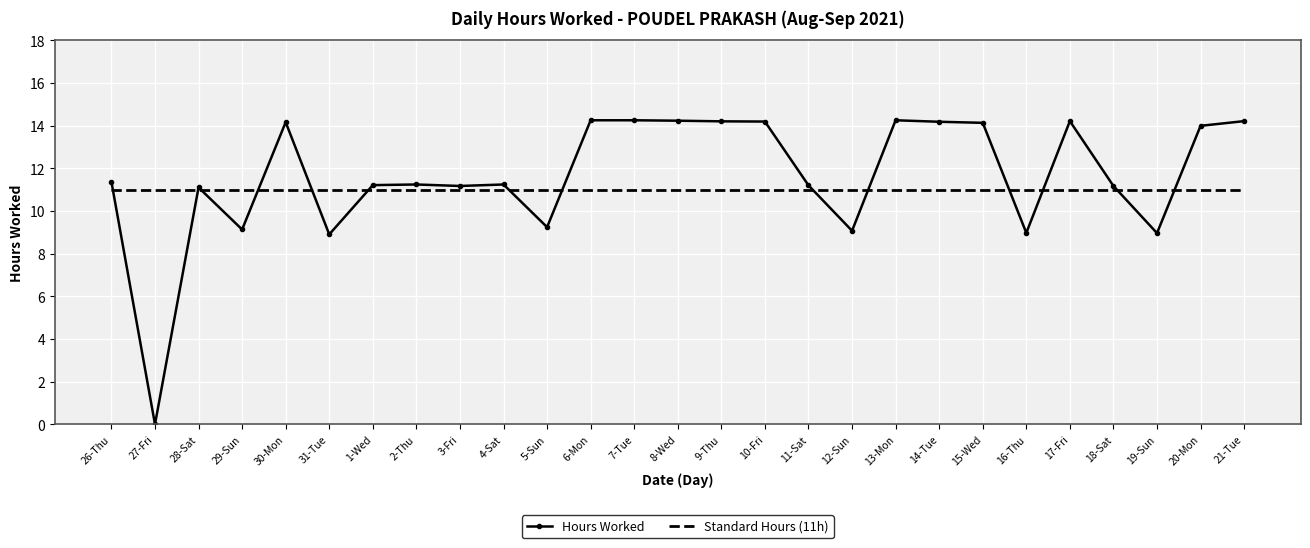

Which series has the widest spread of values?

Hours Worked